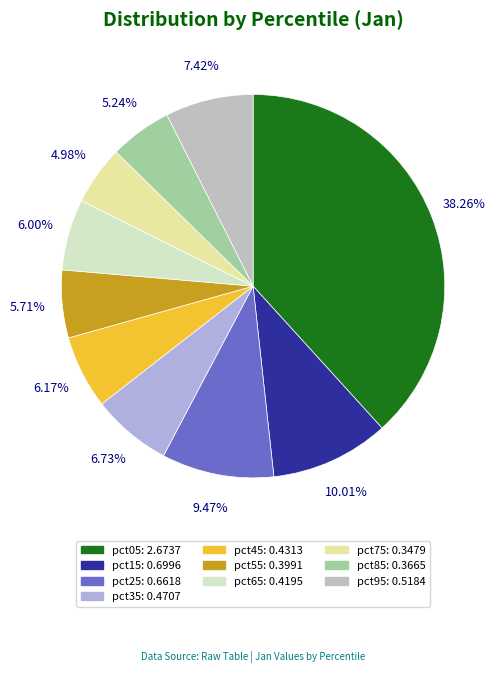

To the nearest percent, what percentage of the pie is pct05?

38%